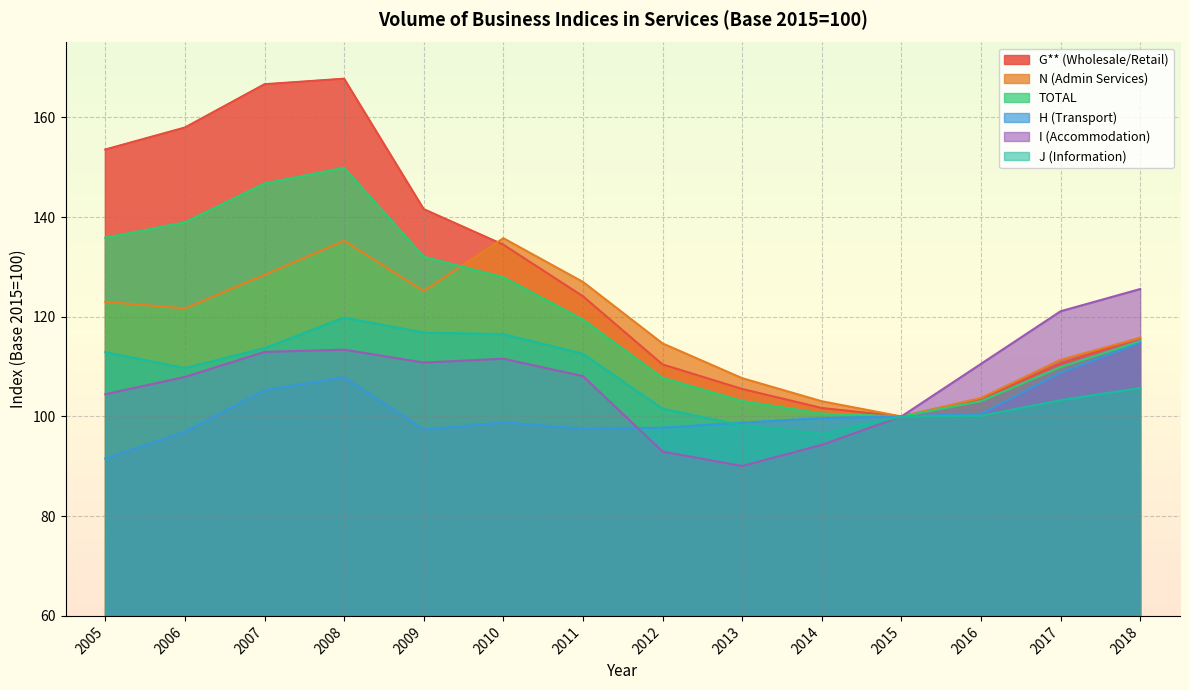

At how many categories does at least one series exceed 108?

11